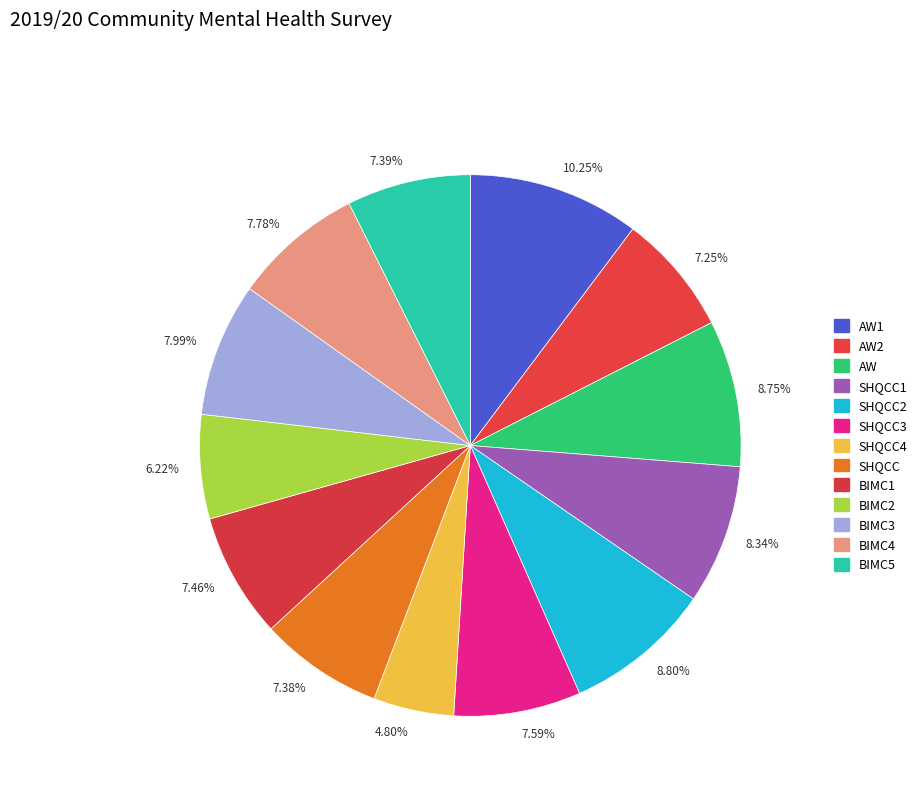

To the nearest percent, what is the difference between the largest and smallest slice percentages?

5%